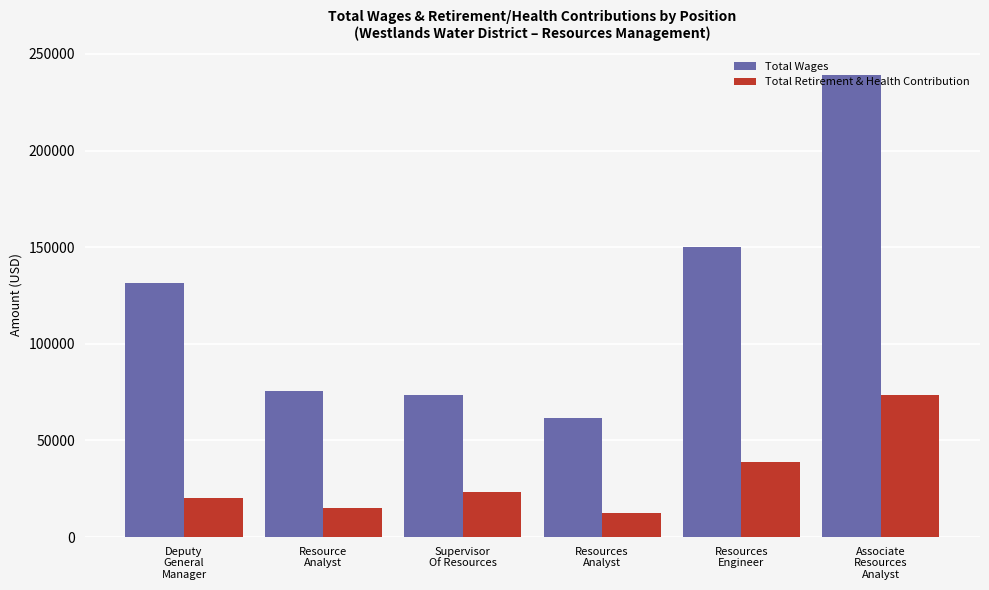

The Total Retirement & Health Contribution series shows 5462 at Deputy
General
Manager. True or false?

False